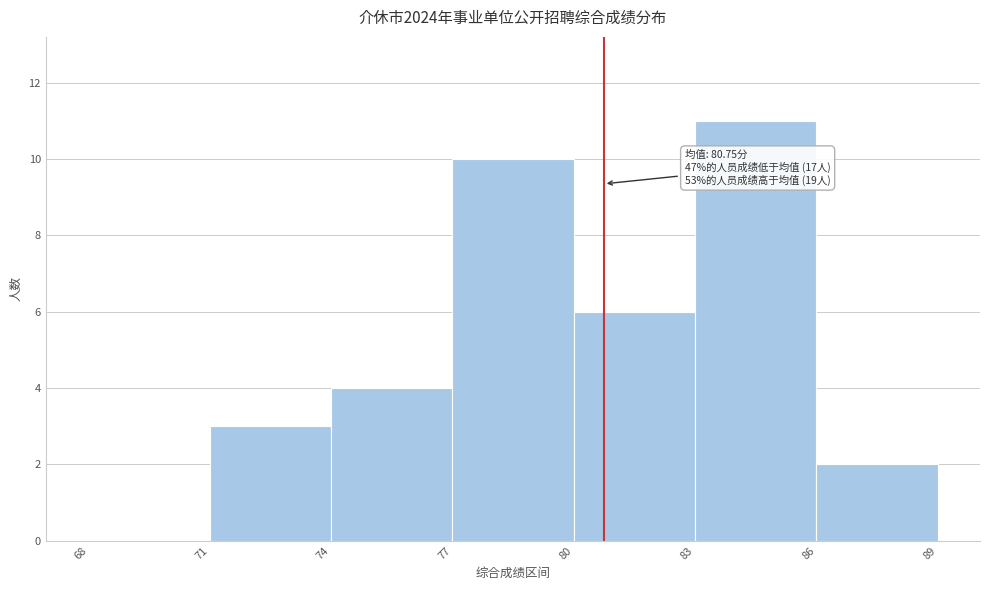

Over which range of the x-axis is the bar tallest?

83 to 86